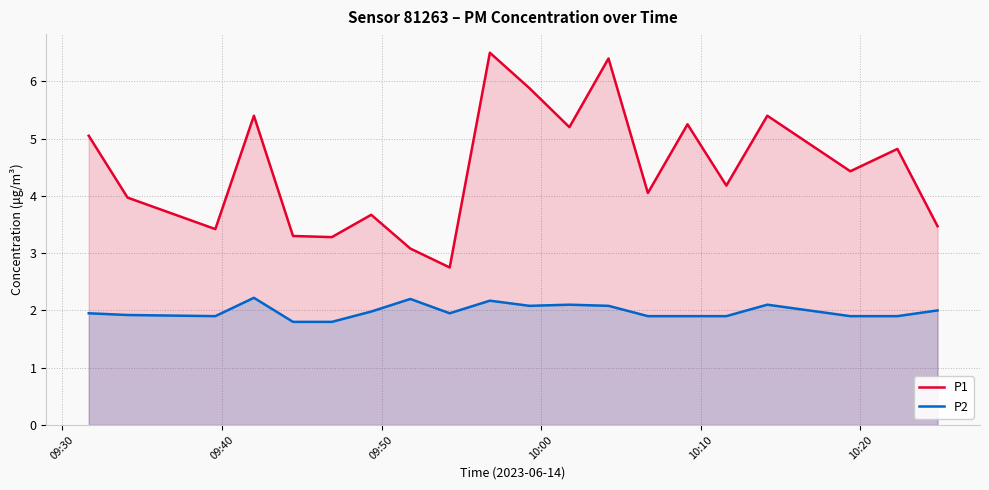

What is the value of the P1 point at the 1st from the left?

5.0